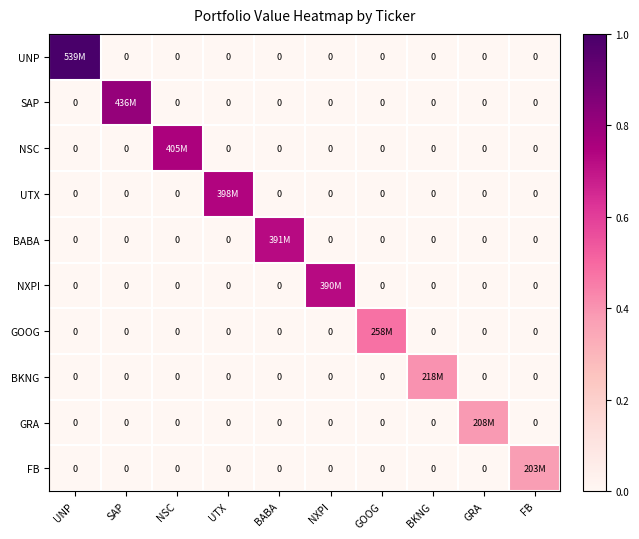

Where is FB nearest to the value 0?

UNP